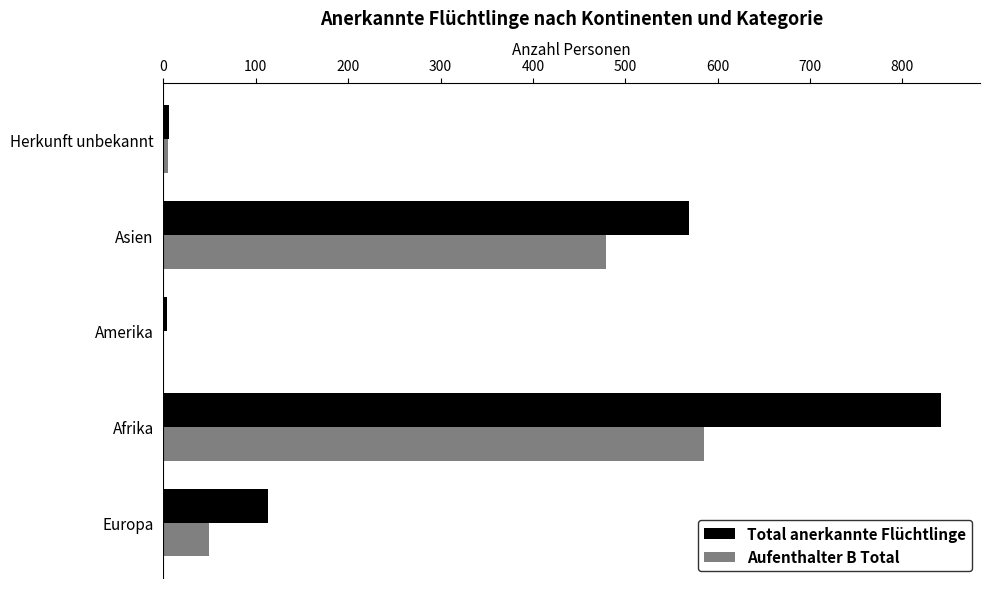

The value of Aufenthalter B Total at Asien is 275. True or false?

False